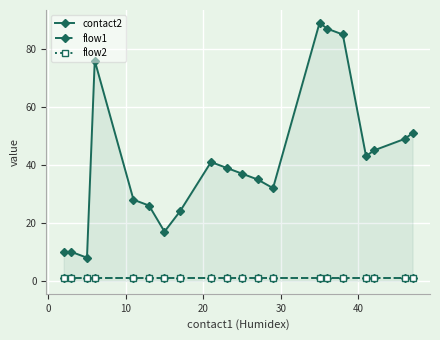

What are all the series names shown in the legend?

contact2, flow1, flow2